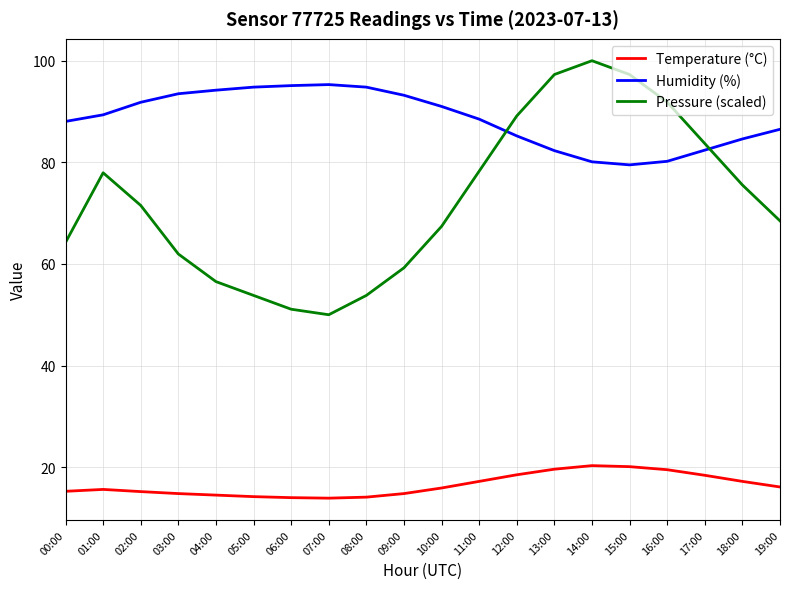

Is it true that Humidity (%) equals 91.0 at 10:00?

True